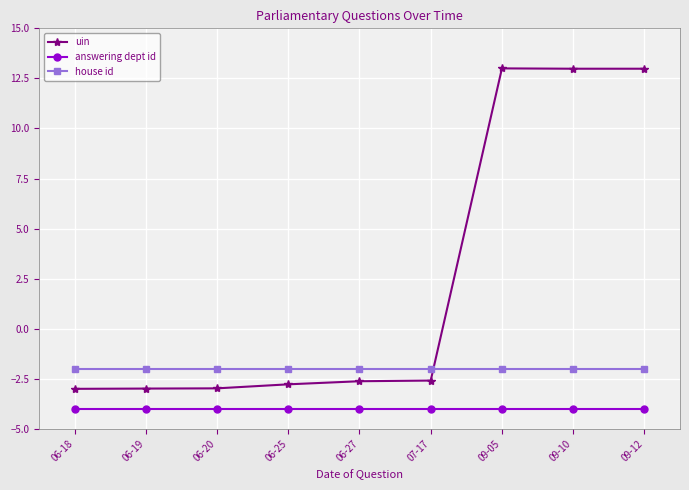

List the series in order of their overall mean, lowest first.

answering dept id, house id, uin